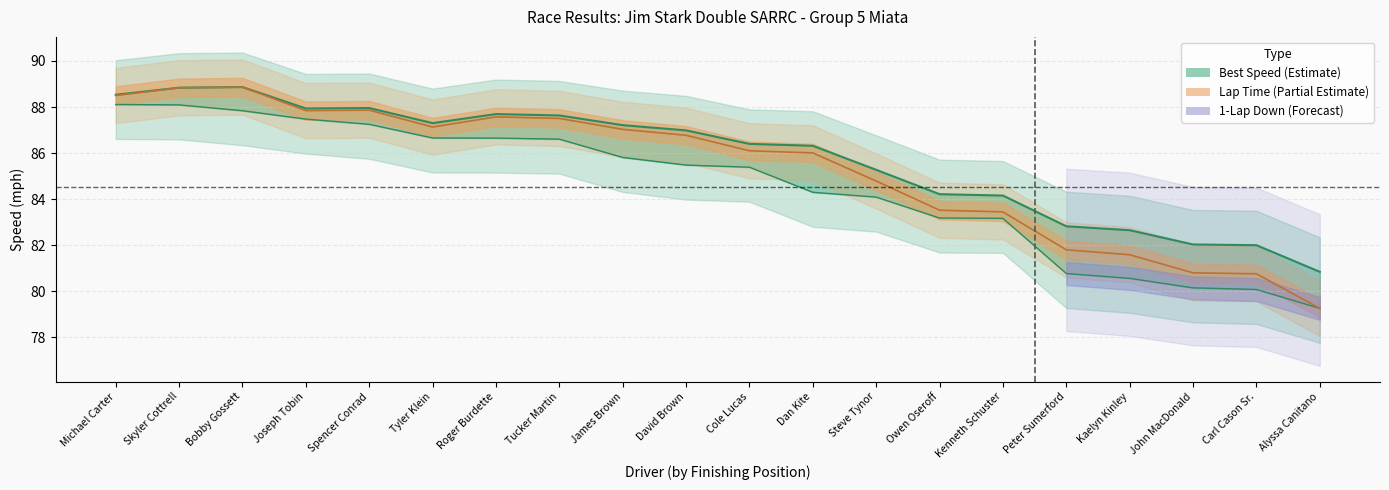

At how many categories does at least one series exceed 80?

20